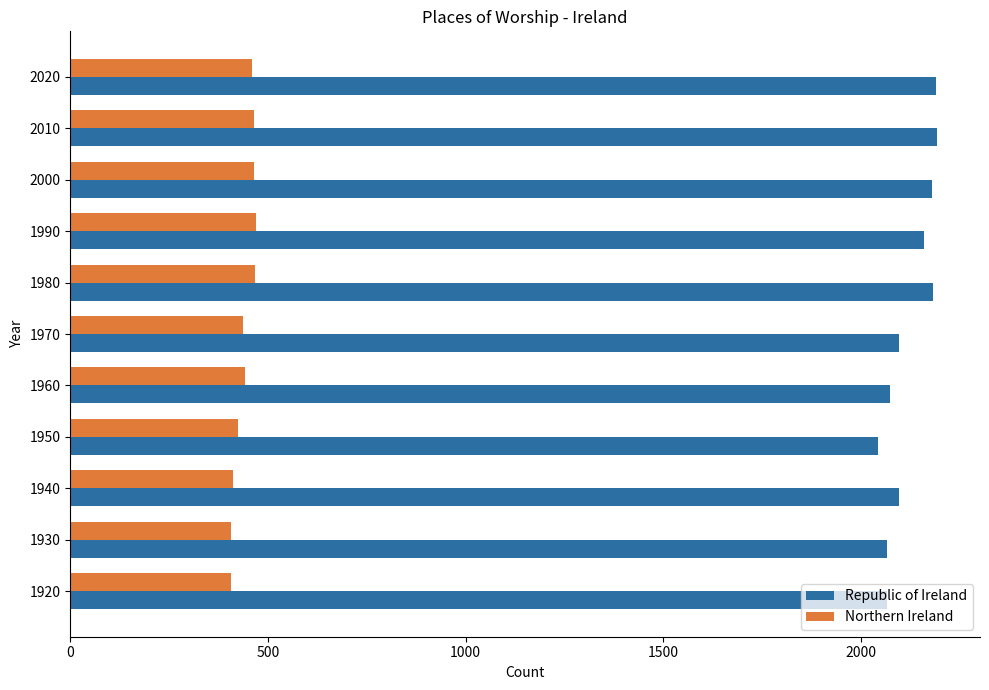

The Northern Ireland series shows 441.3 at 1960. True or false?

True